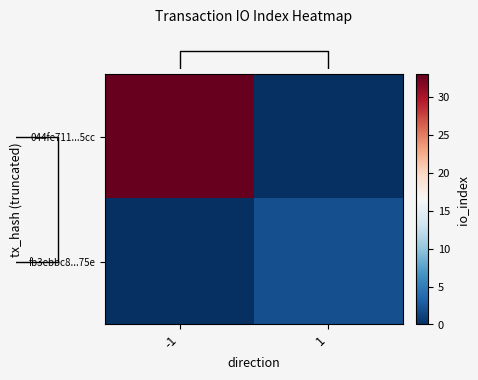

Which label corresponds to the largest value in the chart?

-1